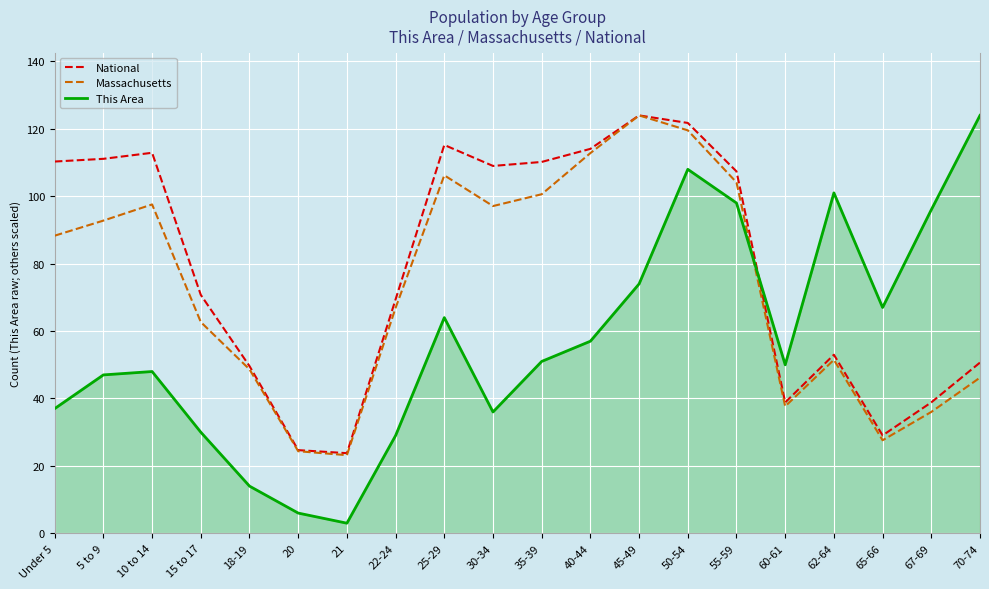

Which series has the largest range (max minus min)?

This Area